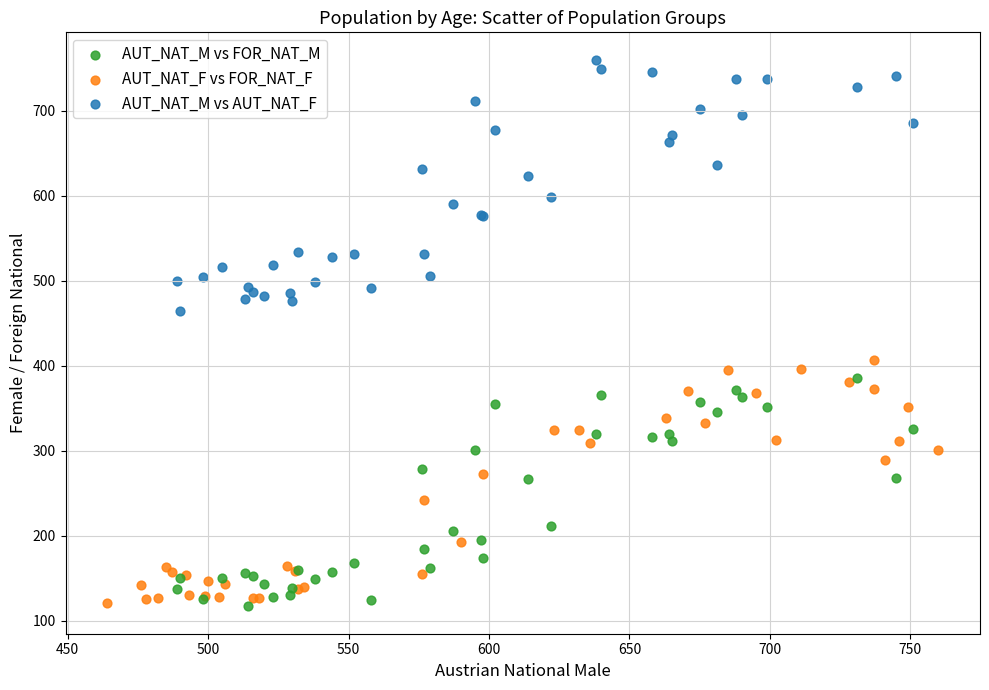

Which series reaches the maximum Y coordinate?

AUT_NAT_M vs AUT_NAT_F